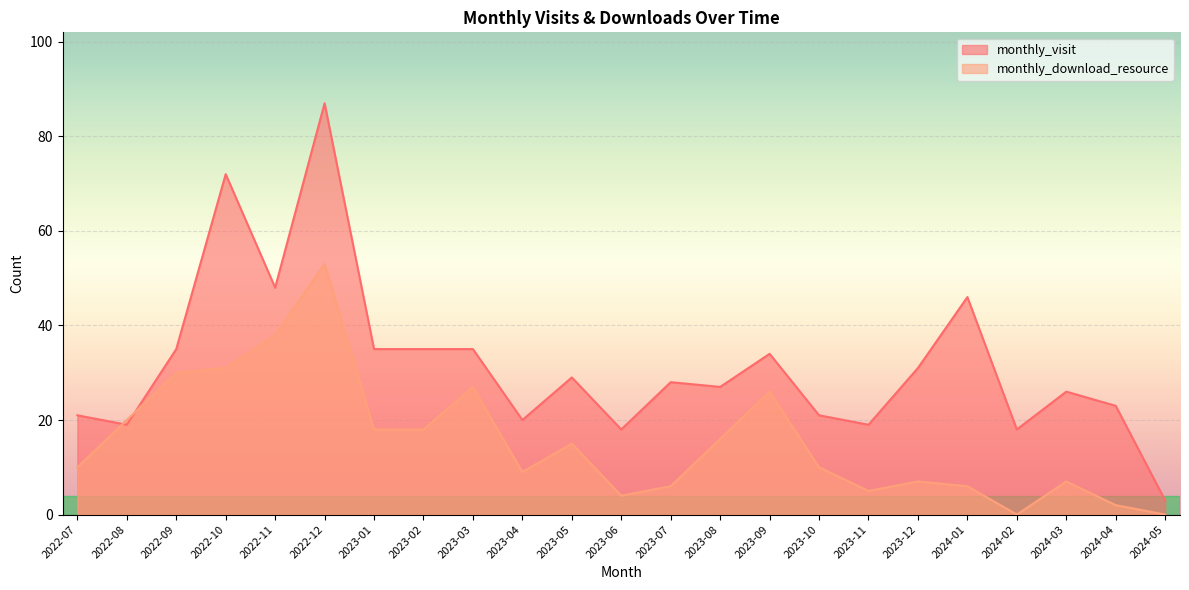

Rank the series by their average value, from highest to lowest.

monthly_visit, monthly_download_resource